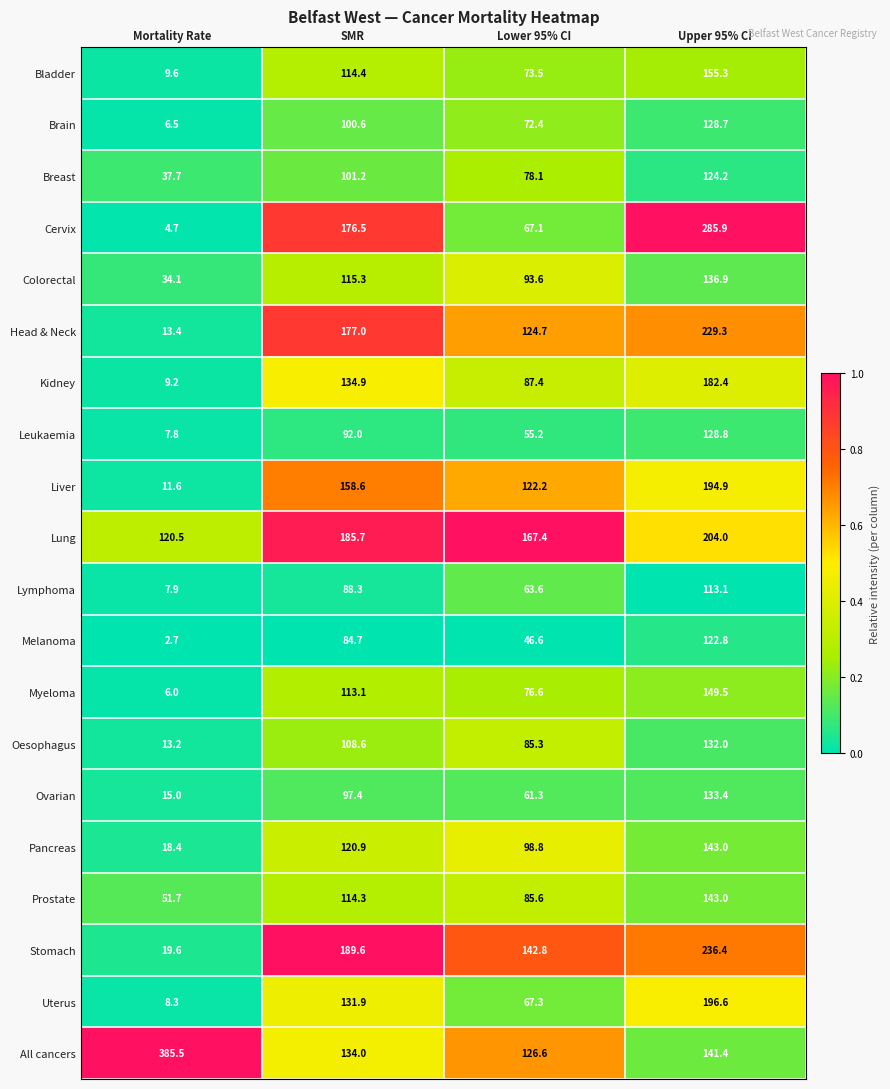

At which label does Pancreas first exceed 120?

SMR